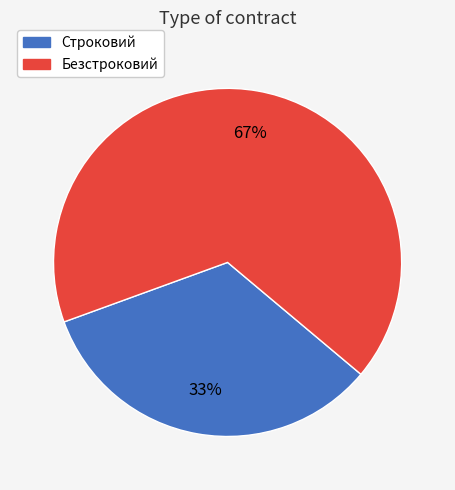

Combined, do Строковий and Безстроковий account for over 50%?

Yes